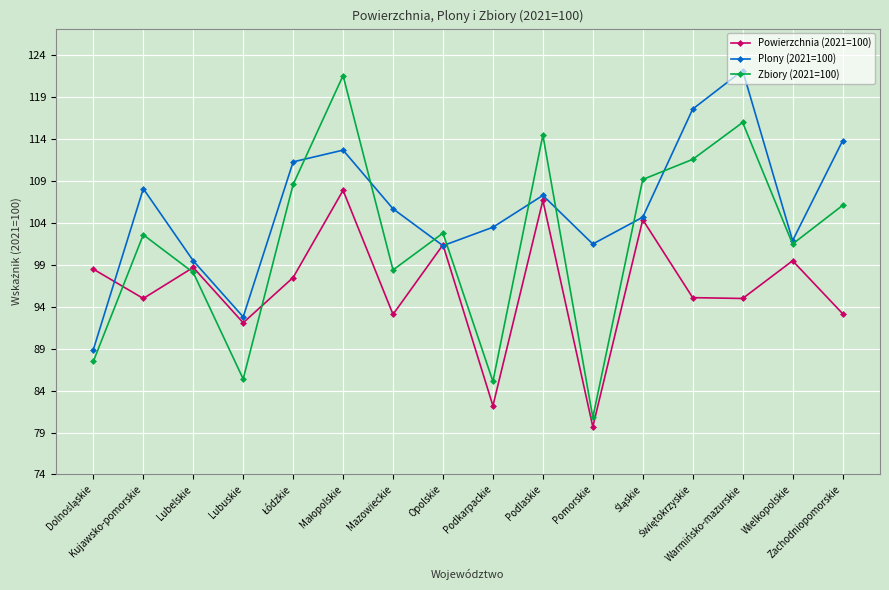

The Zbiory (2021=100) series shows 32.7 at Mazowieckie. True or false?

False